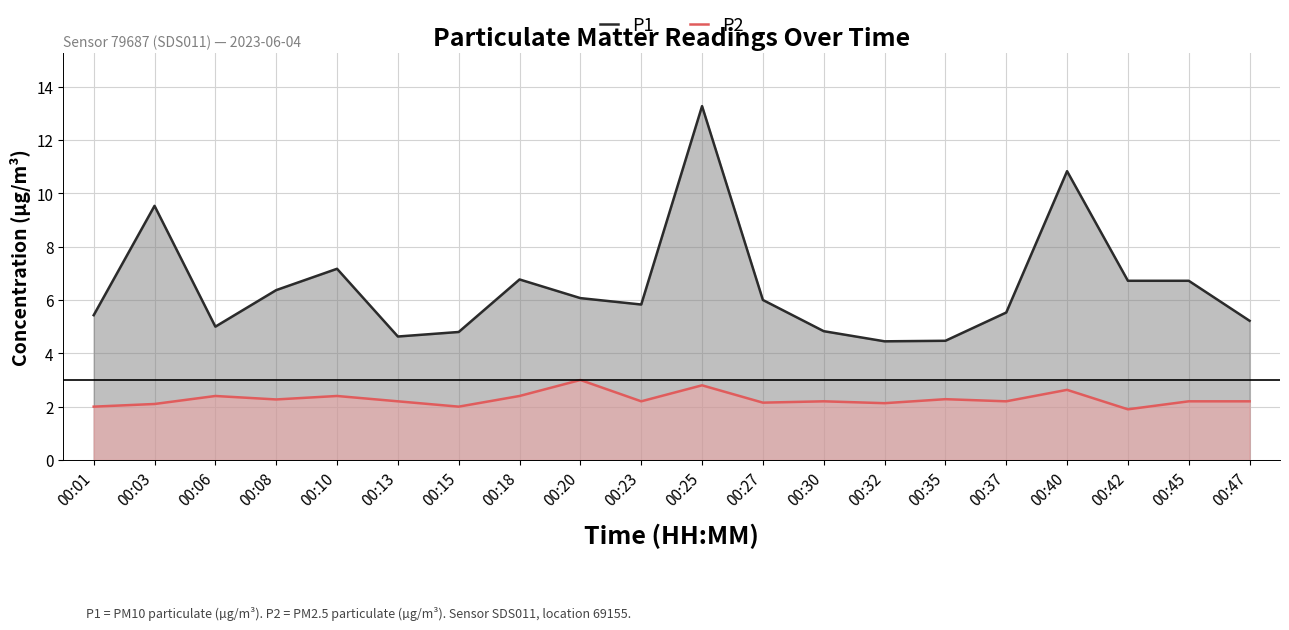

What is the sum of all P2 values?

45.7